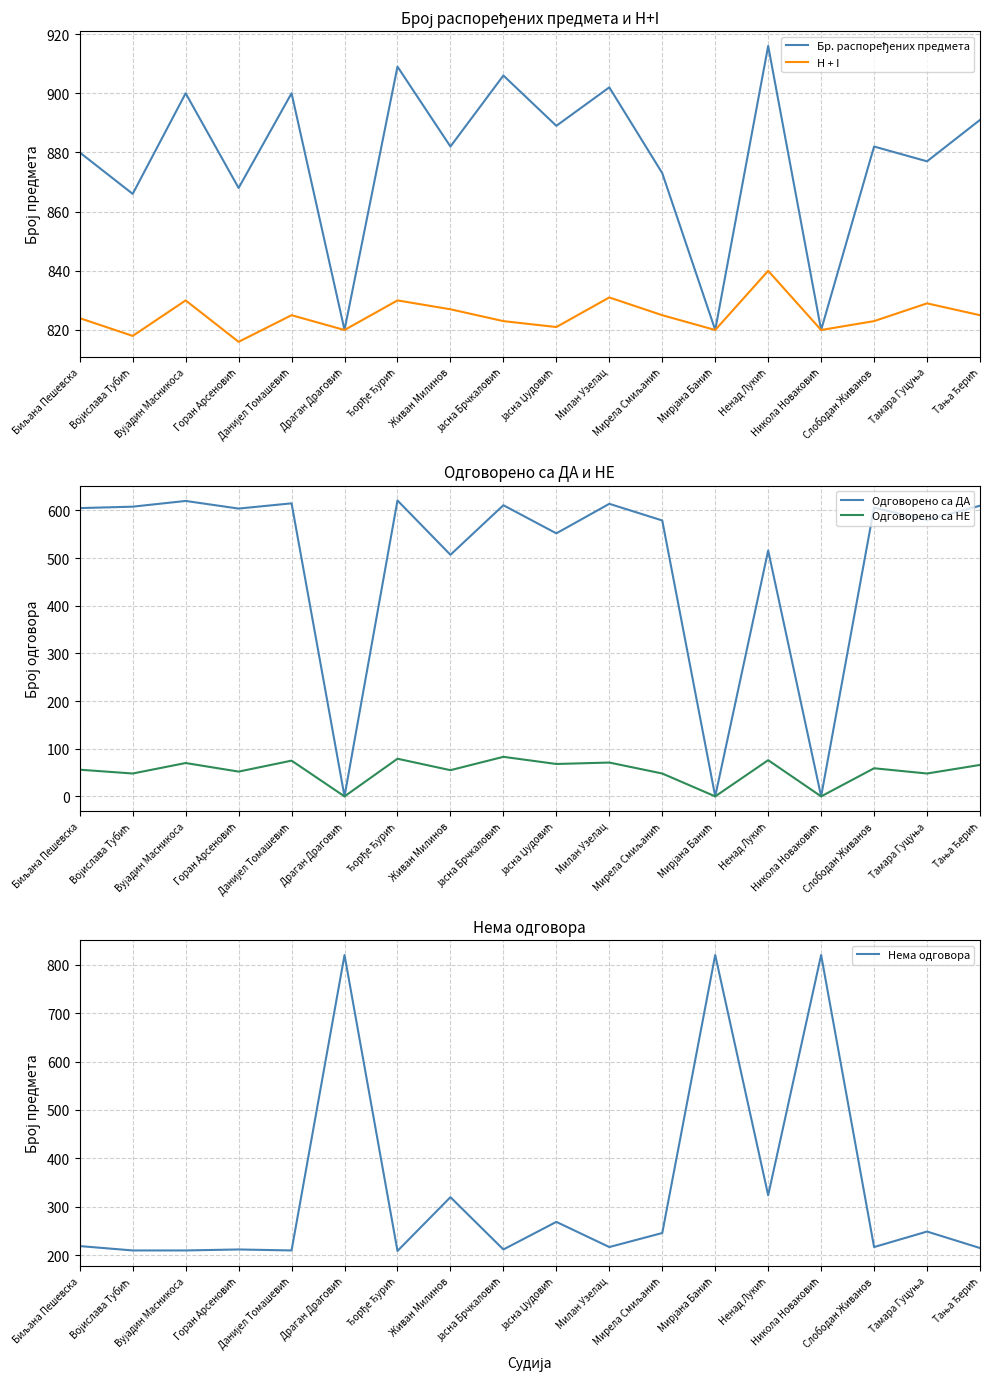

In Нема одговора, how many points are higher than both neighbors (excluding endpoints)?

7